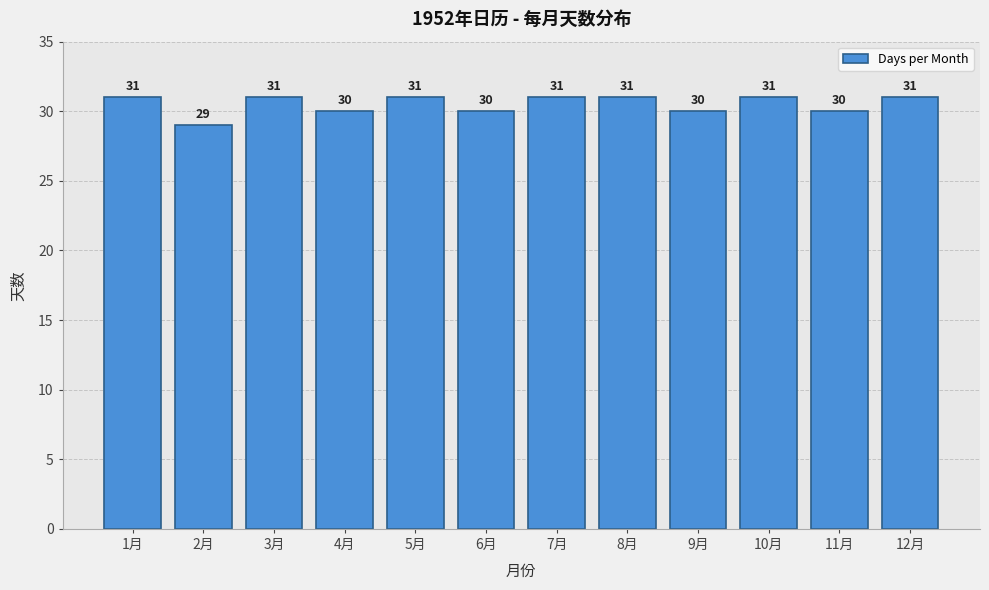

Reading left to right, transcribe all the data shown in this chart.

1月=31	2月=29	3月=31	4月=30	5月=31	6月=30	7月=31	8月=31	9月=30	10月=31	11月=30	12月=31